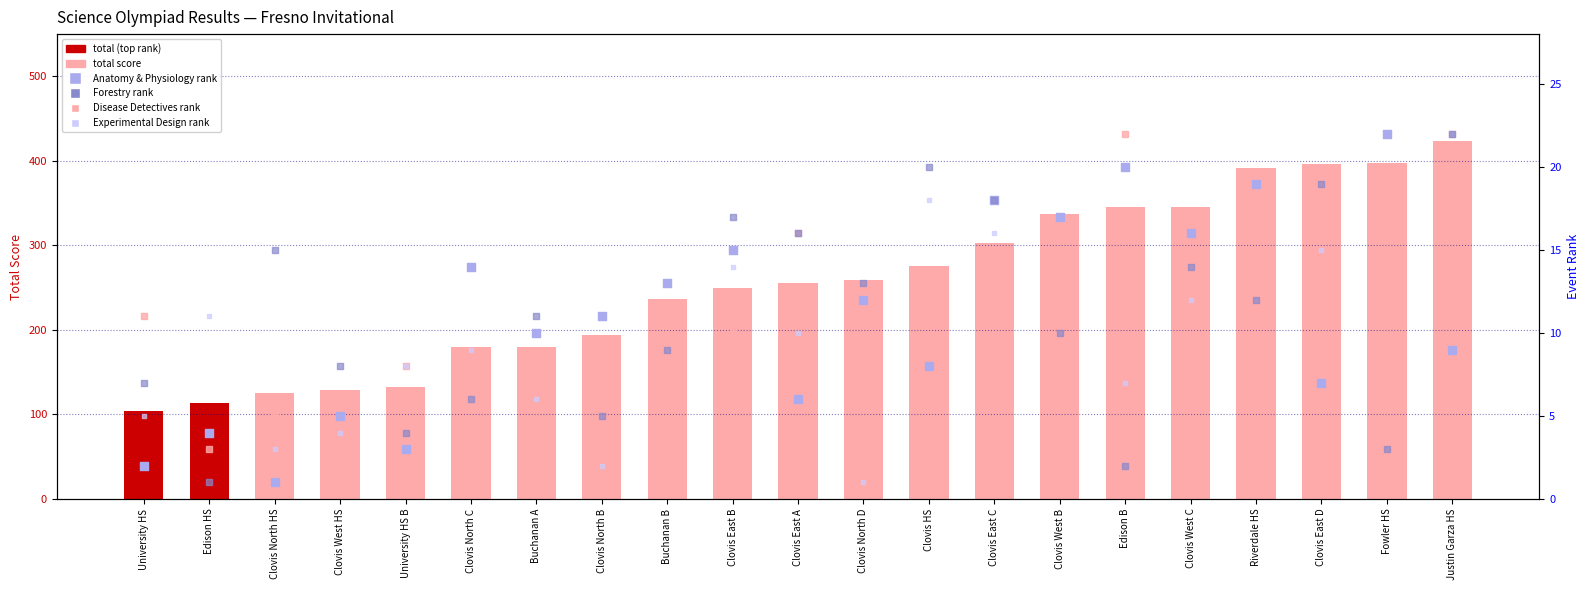

Which series has the widest spread of Y values?

total score